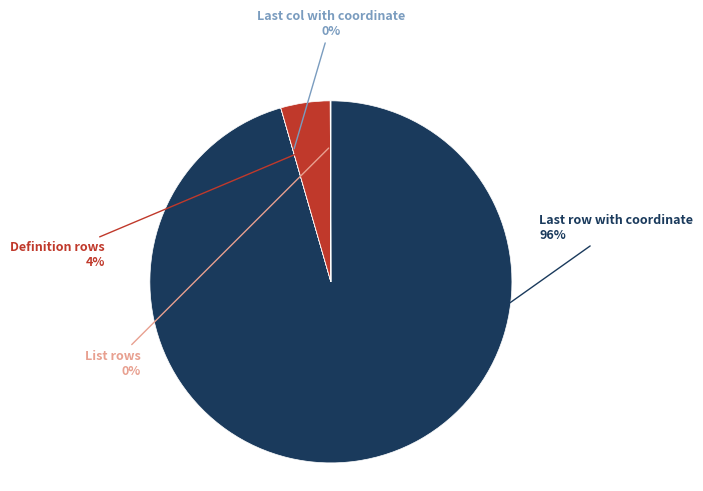

To the nearest percent, what is the average slice percentage?

25%